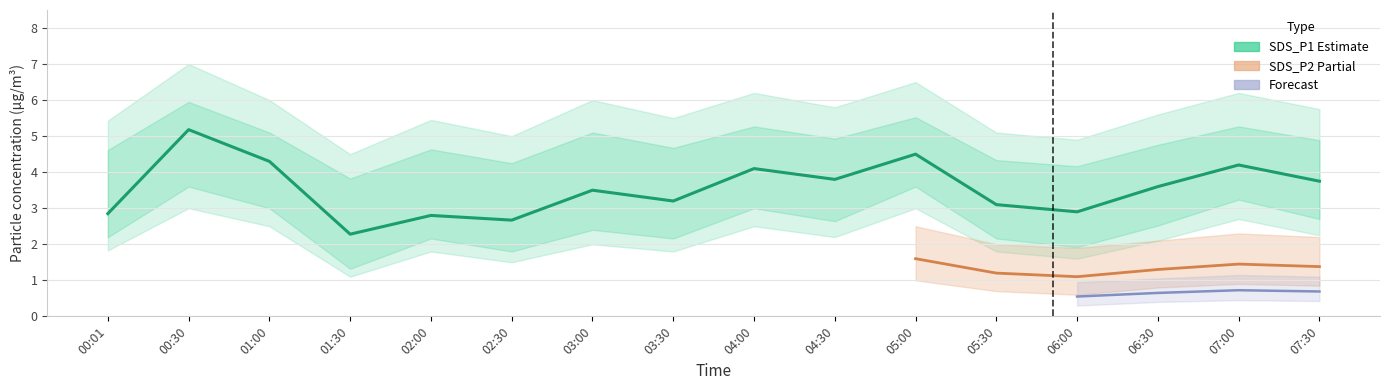

At how many categories does at least one series exceed 1?

16